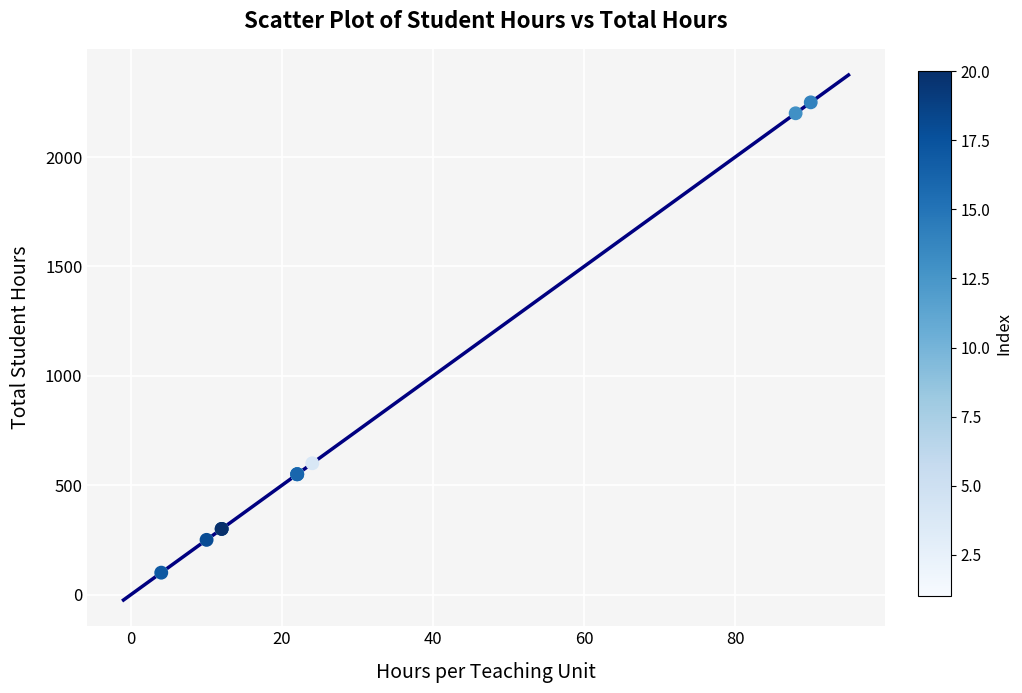

What Y value in the scatter plot is closest to 1175?

600